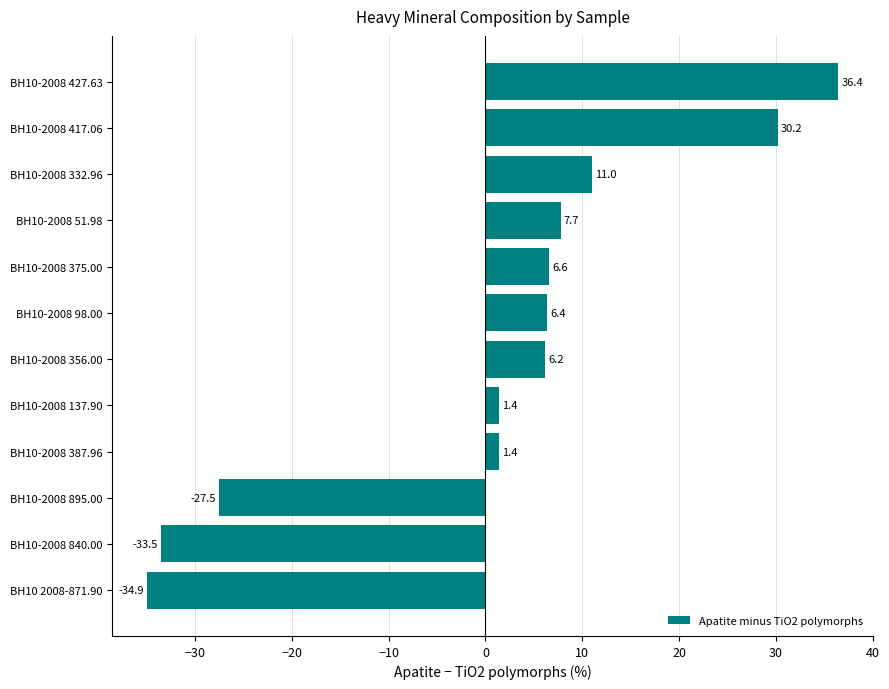

What is the sum of all values?

11.4